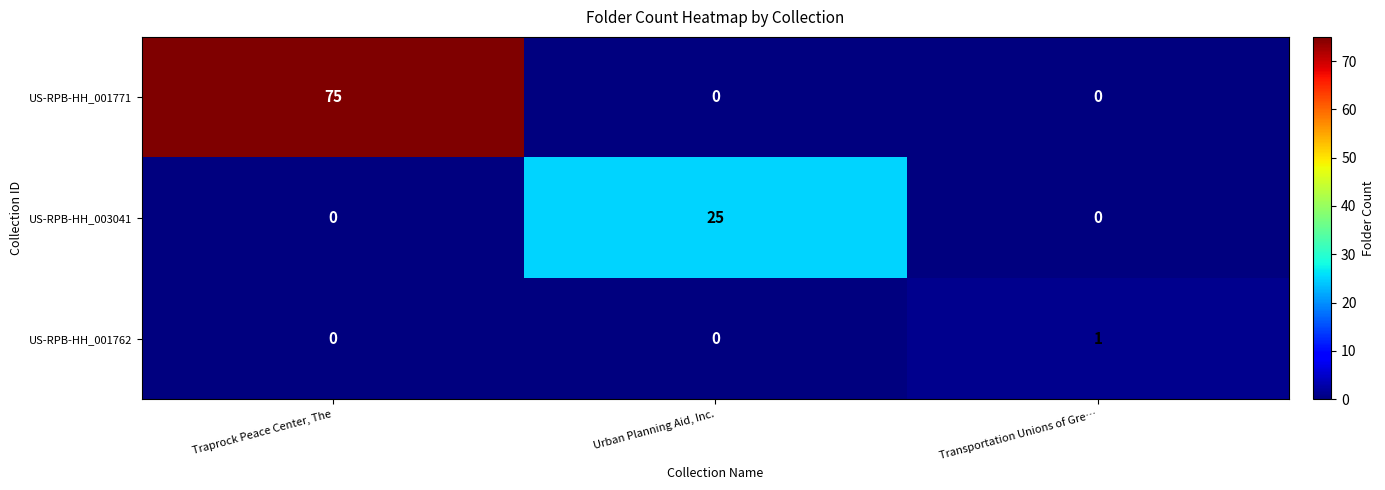

Count the US-RPB-HH_003041 values in the range 0 to 25.

3